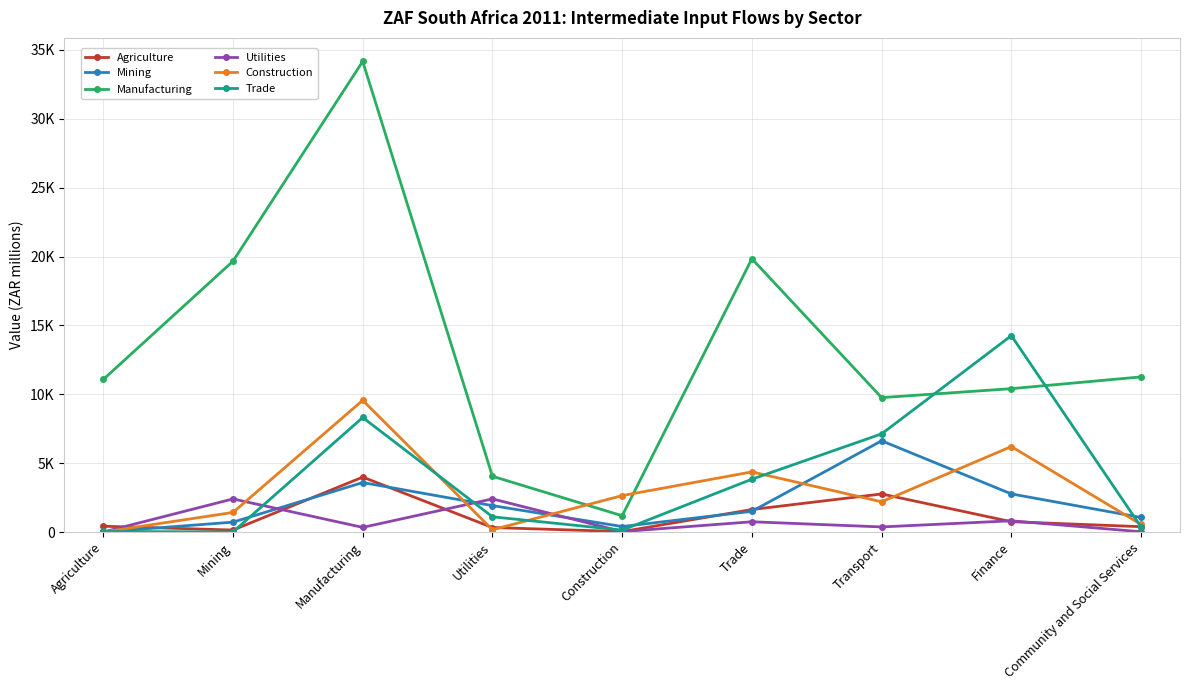

Is this an area chart (filled region under the line)?

No